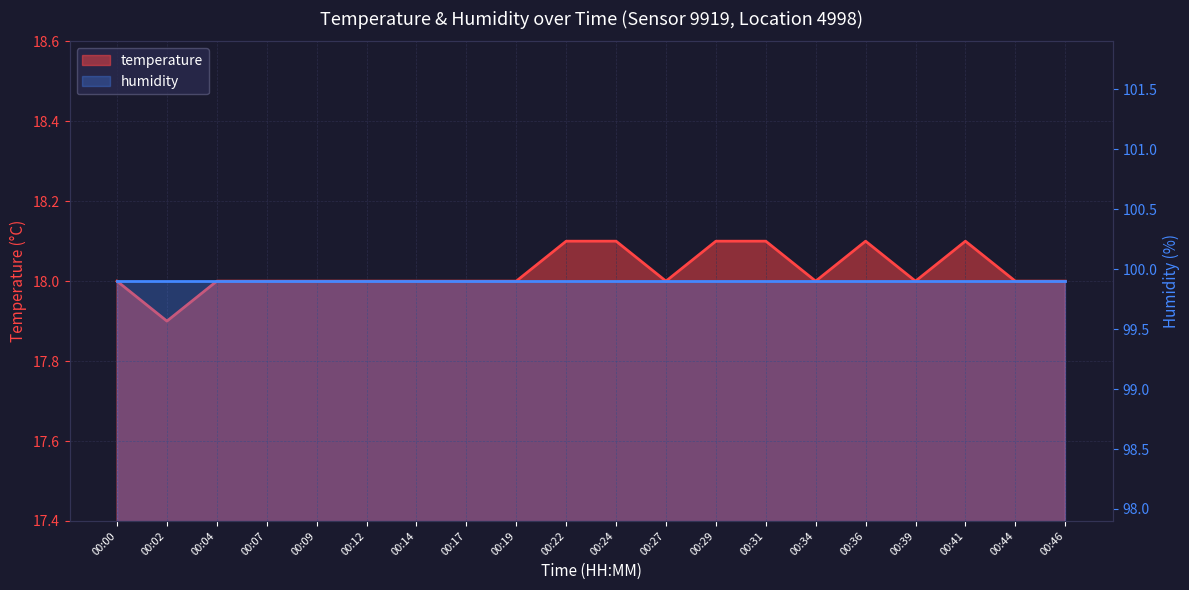

List the labels in order of value, largest first.

00:22, 00:24, 00:29, 00:31, 00:36, 00:41, 00:00, 00:04, 00:07, 00:09, 00:12, 00:14, 00:17, 00:19, 00:27, 00:34, 00:39, 00:44, 00:46, 00:02